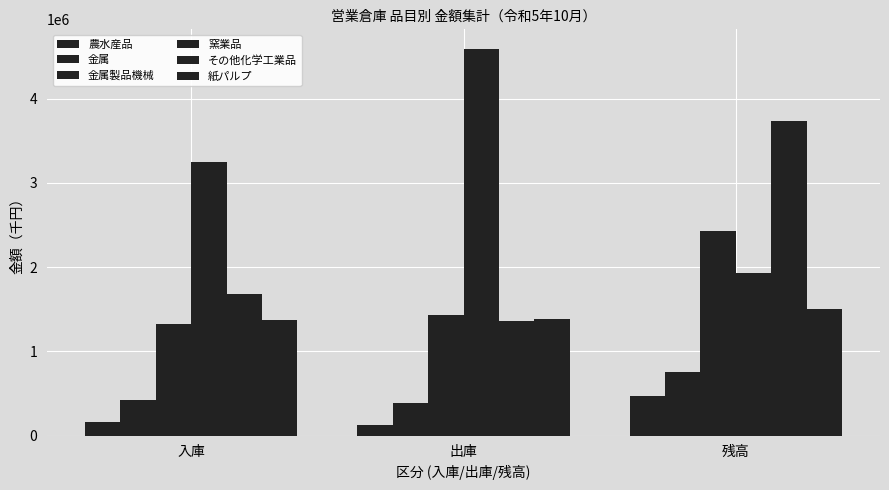

How many values in the 紙パルプ series are below 1383967?

1